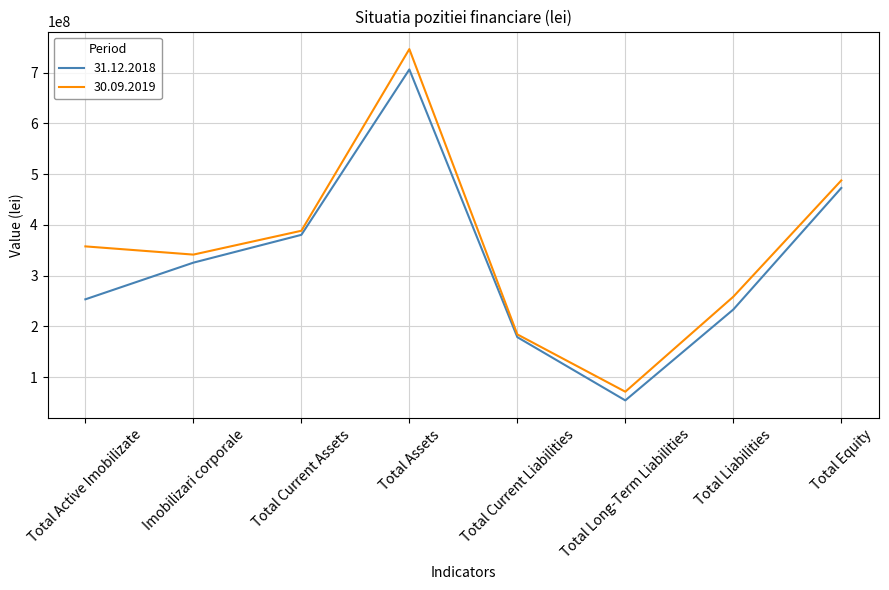

What are all the series names shown in the legend?

31.12.2018, 30.09.2019